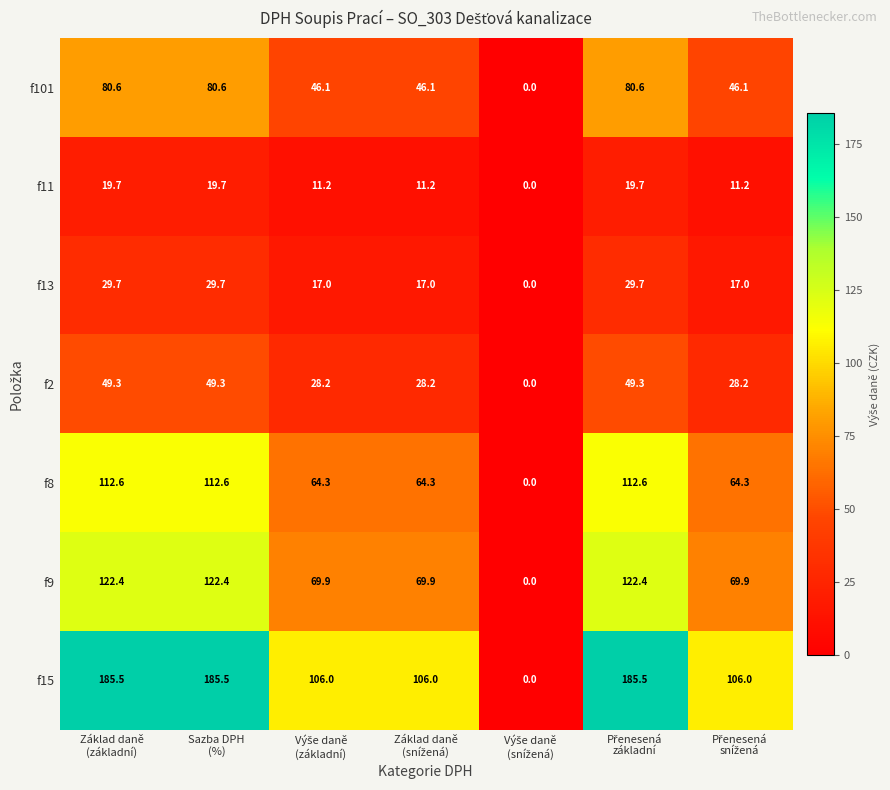

Which series has the largest total across all categories?

f15